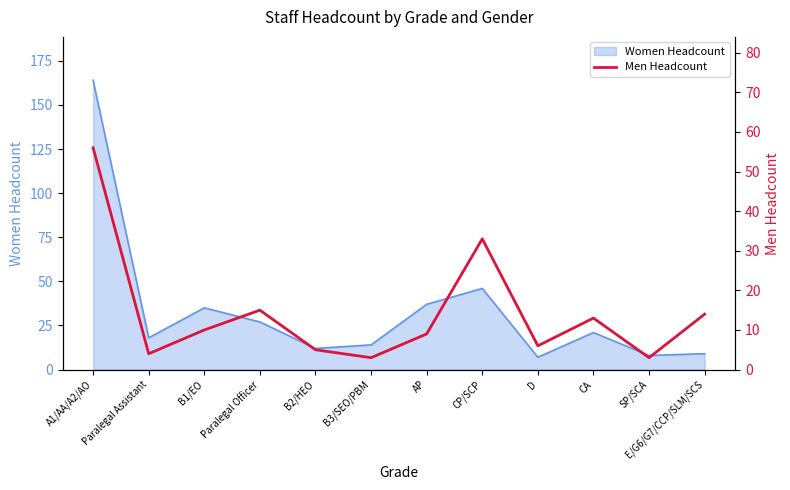

What is the ratio of the value at AP to the value at Paralegal Assistant?

2.2